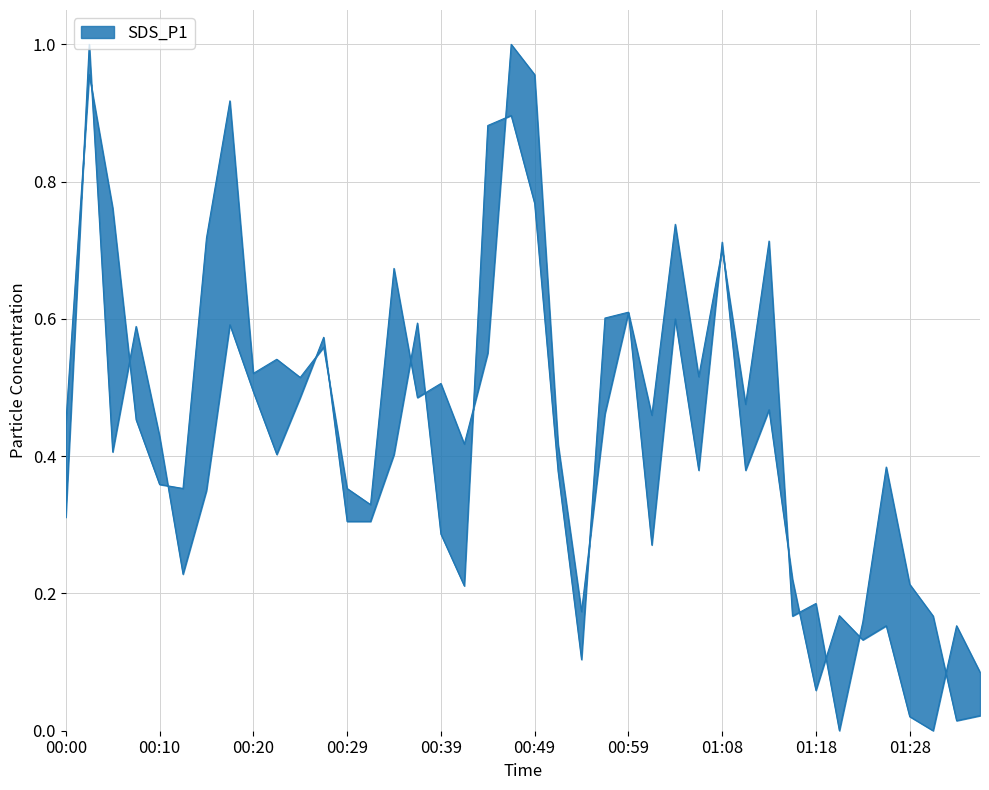

How many lines are shown in the chart?

2